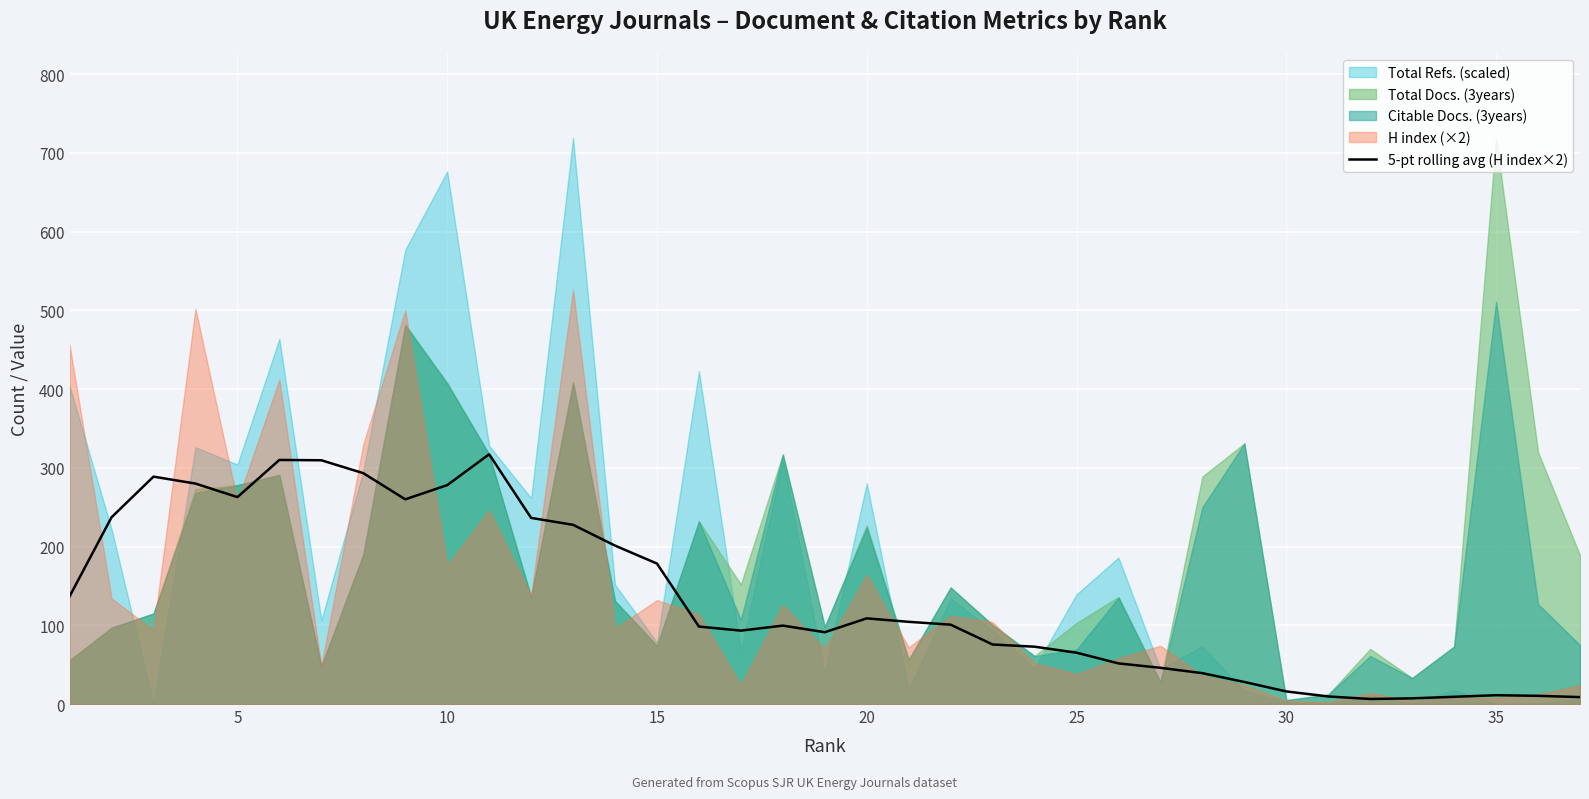

What is the highest value of the 5-pt rolling avg (H index×2) series?

317.2